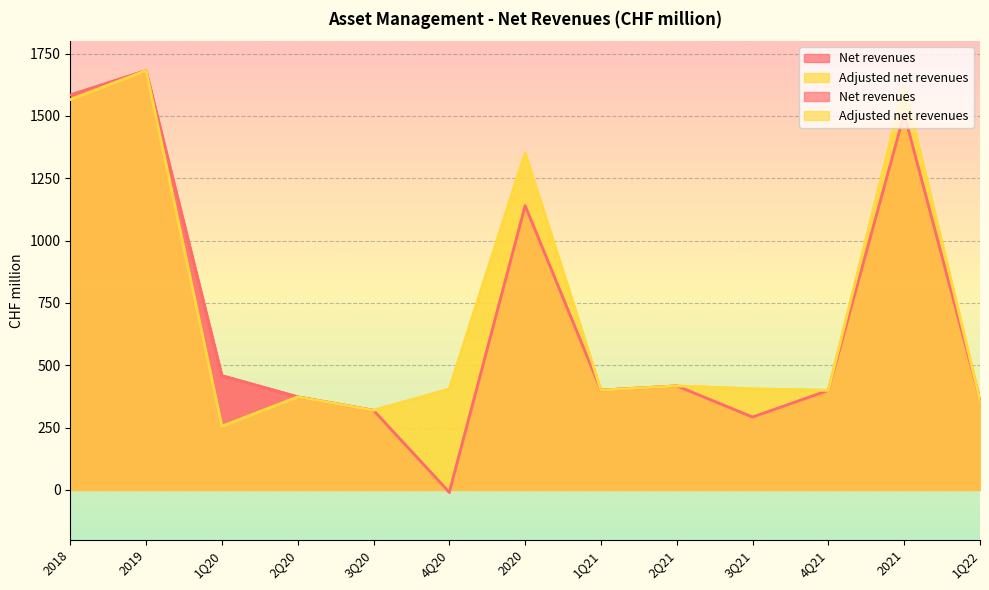

What is the minimum value for Adjusted net revenues?

255